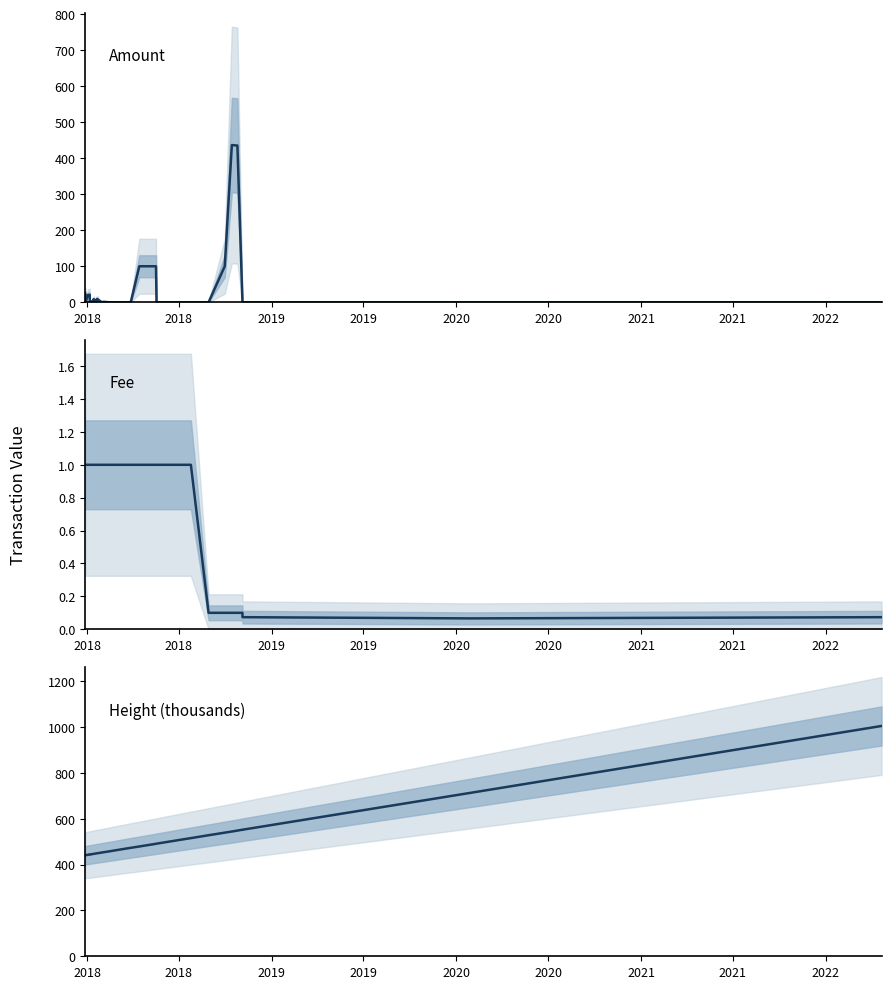

True or false: Height (thousands) and Amount cross at least once.

False